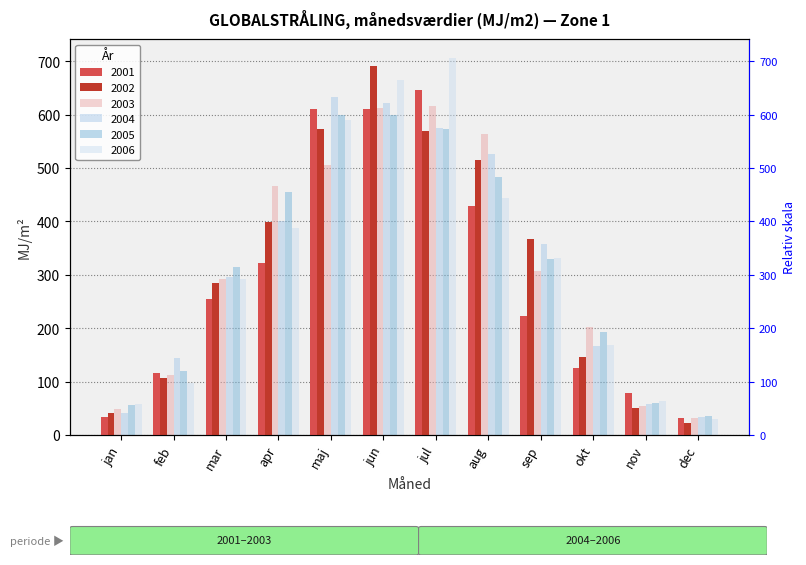

What is the sum of the 2006 values at jan and aug?

502.4